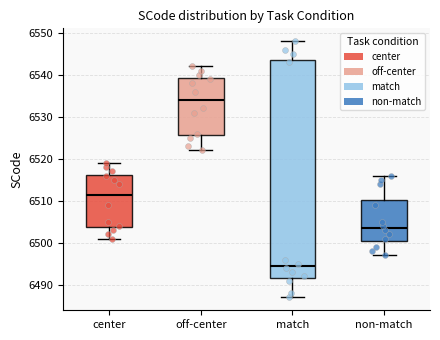

Reading left to right, read every box against the y-axis: the position of its median line, the range the box covers, and the ends of its whiskers. The values are not printed on the chart, so give them approximately, as read against the axis.

center: median 6512, box 6504 to 6516, whiskers 6501 to 6519
off-center: median 6534, box 6526 to 6539, whiskers 6522 to 6542
match: median 6495, box 6492 to 6544, whiskers 6487 to 6548
non-match: median 6504, box 6501 to 6510, whiskers 6497 to 6516